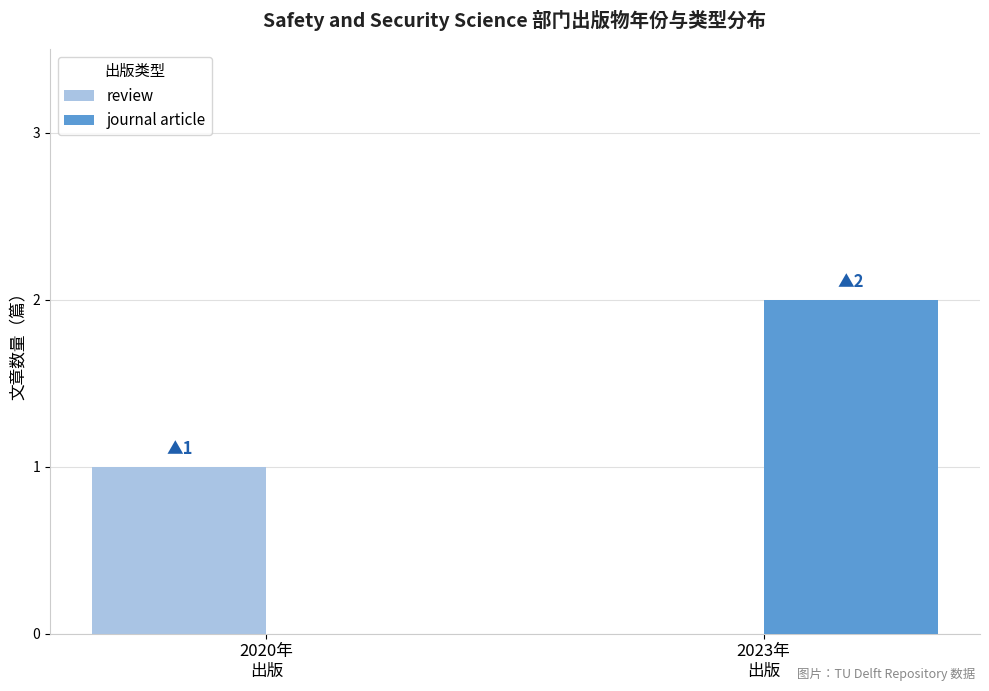

Are the bars grouped side by side (vs. stacked)?

Yes